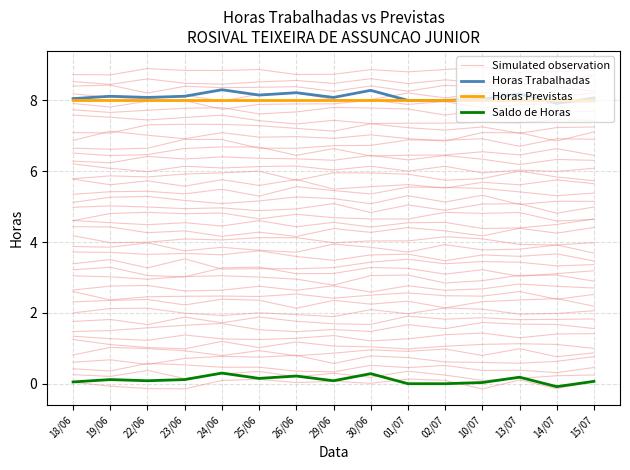

At which label does Simulated observation reach its minimum?

10/07